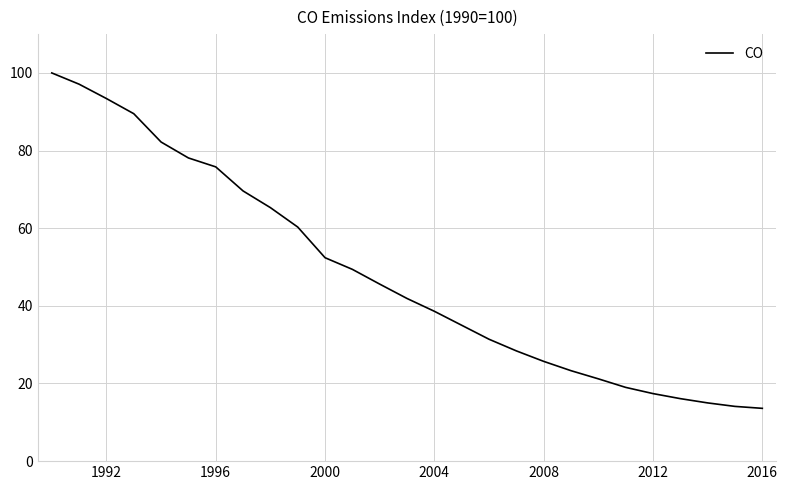

How many values are below 41?

13